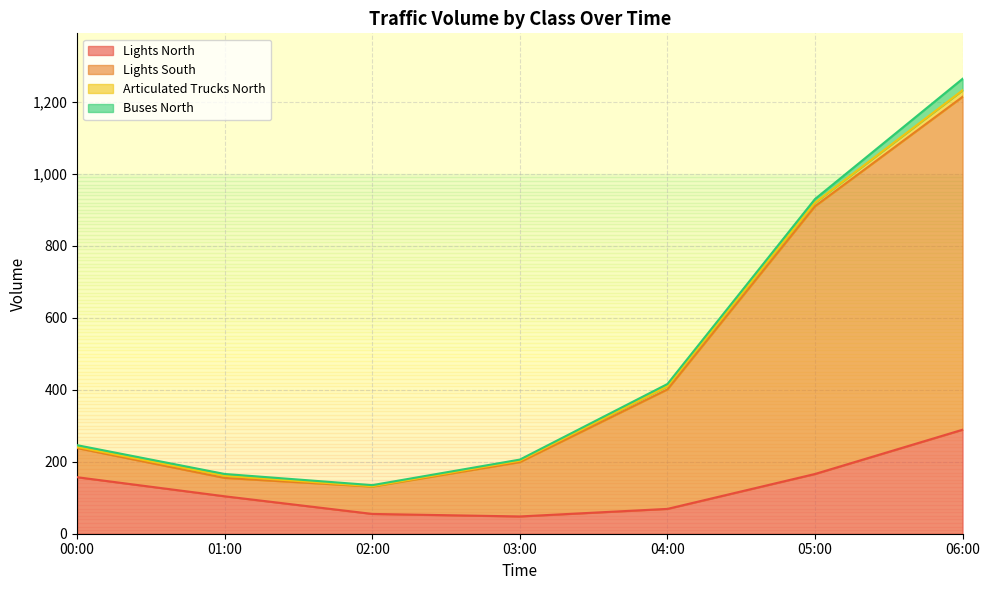

Is it true that Lights North equals 166 at 05:00?

True